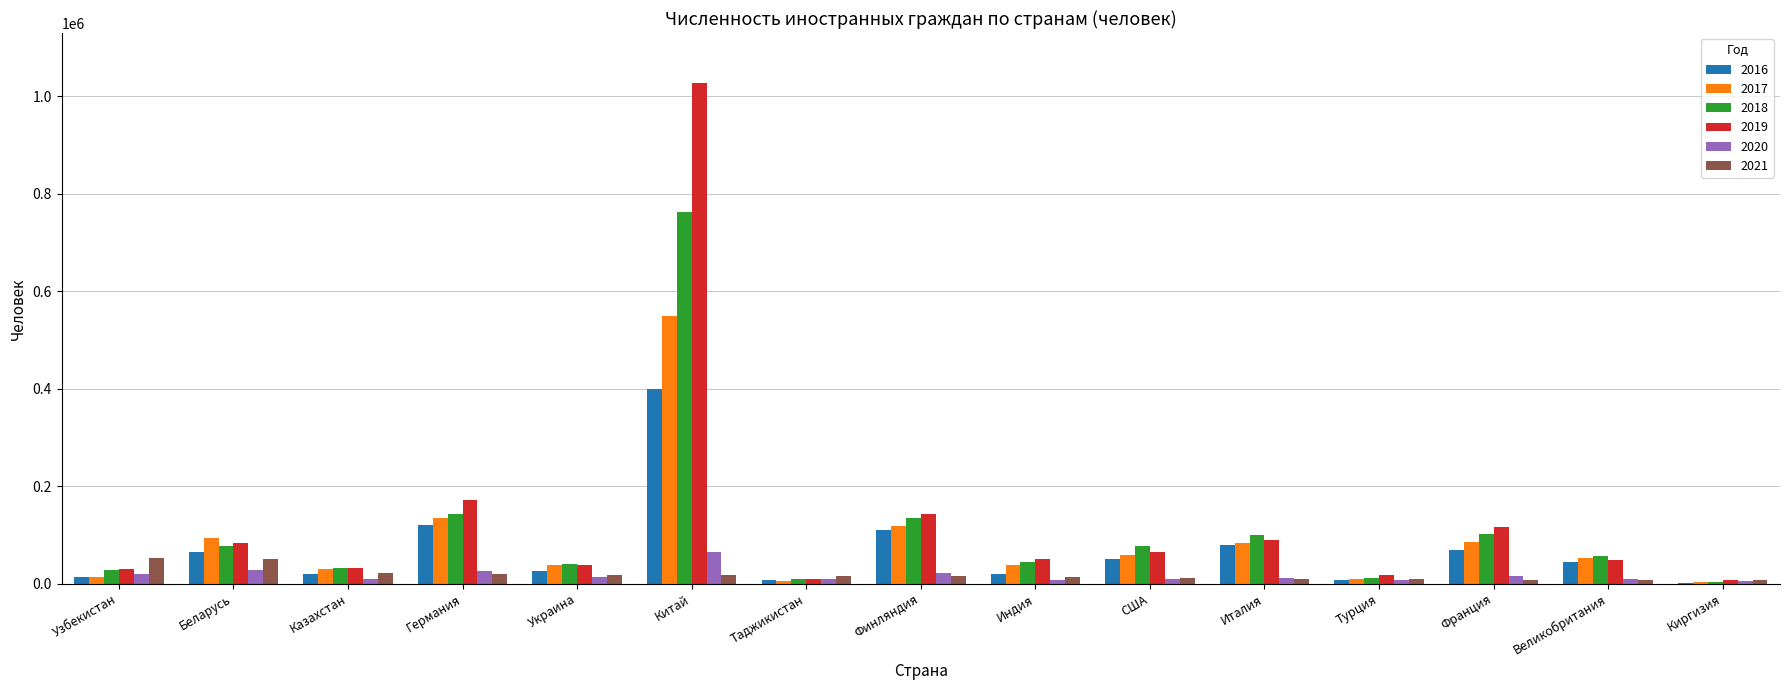

At which label is 2018 closest to 383147?

Германия